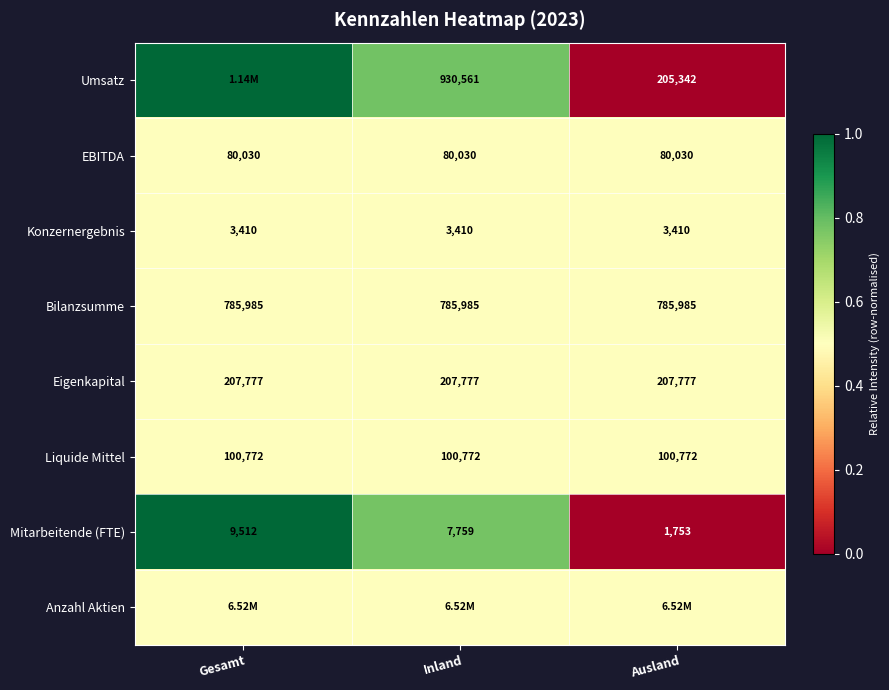

Is the value of Umsatz at Ausland greater than the value of Bilanzsumme at Inland?

No